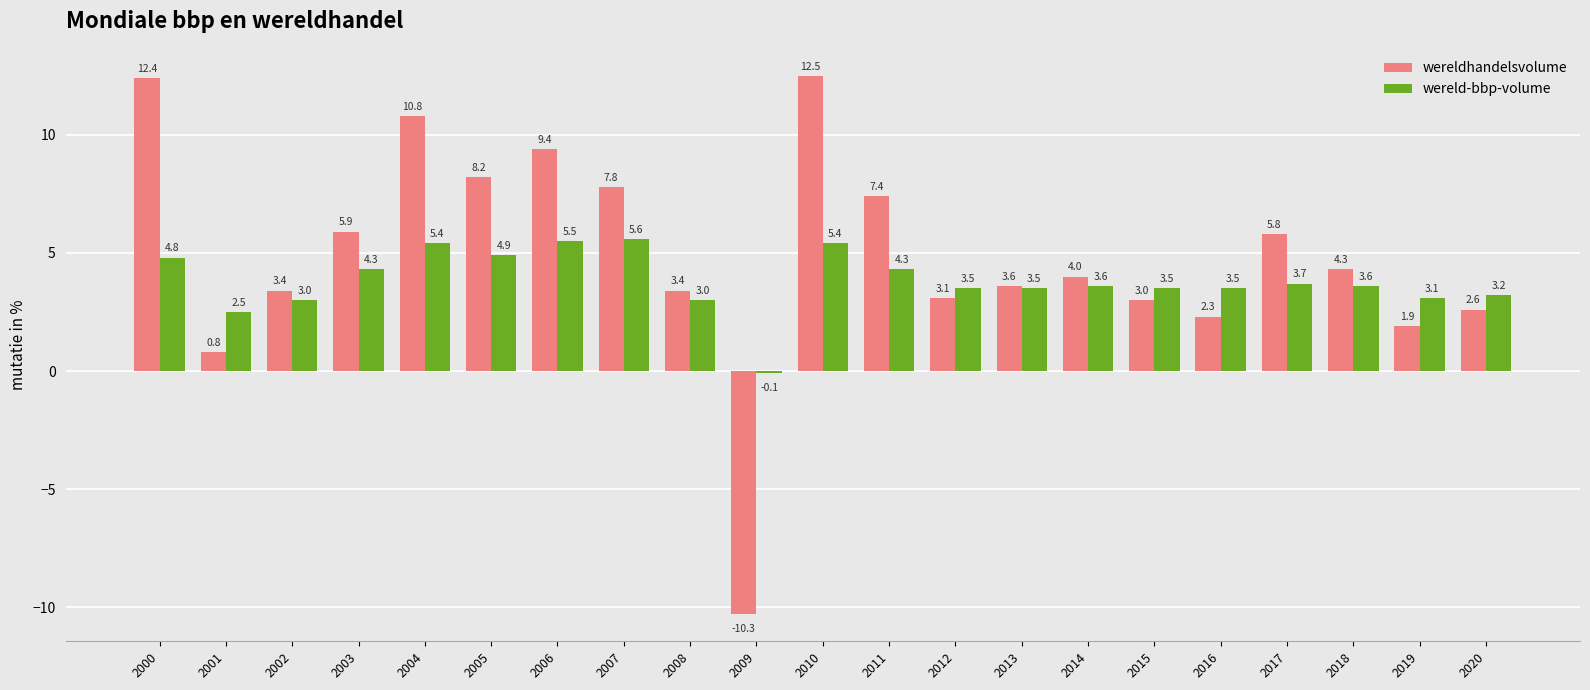

How many bars are there in total?

42